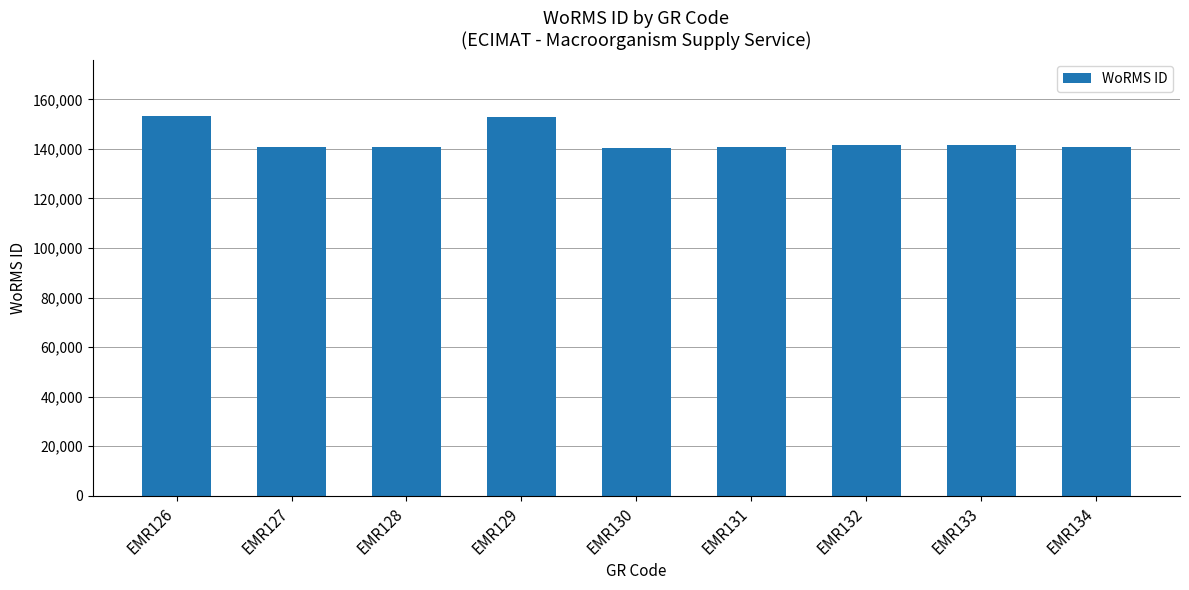

Which has a higher value, EMR133 or EMR126?

EMR126